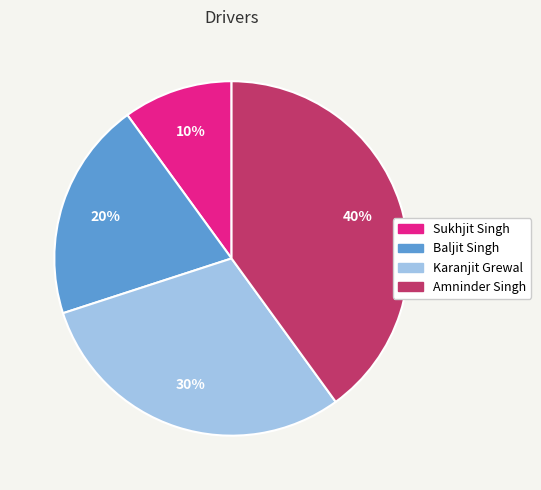

True or false: Baljit Singh accounts for 20% of the total.

True